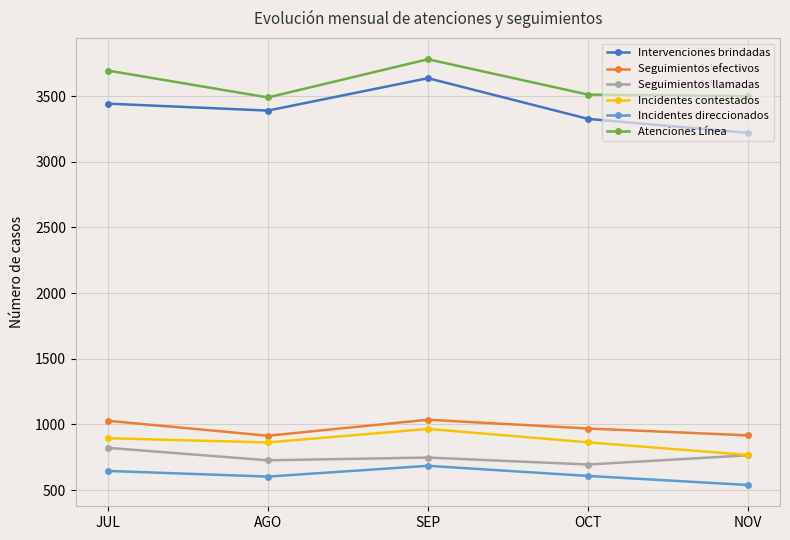

At which label is Atenciones Línea closest to 3635?

JUL